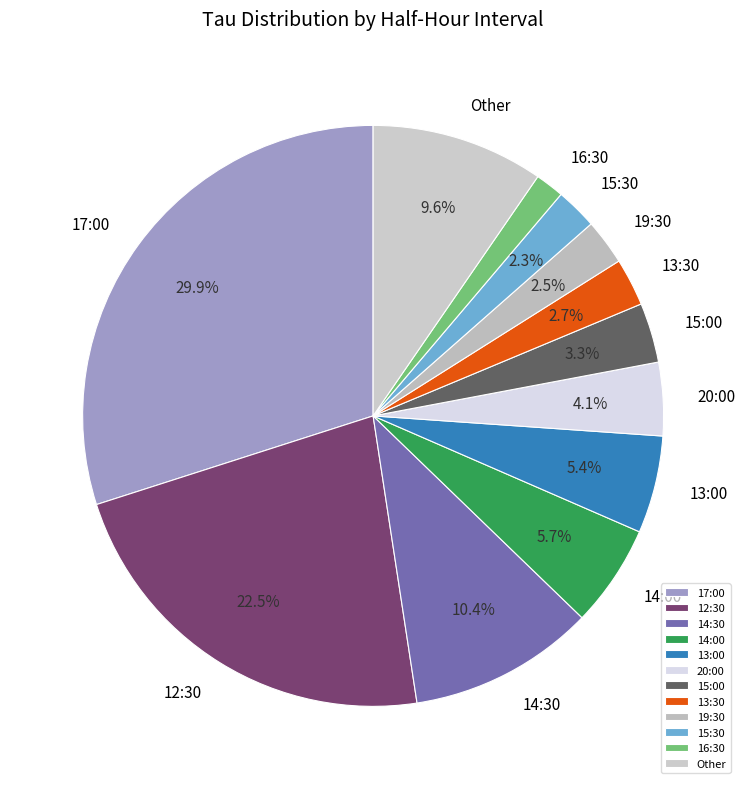

What is the ratio of the value at Other to the value at 14:30?

0.9